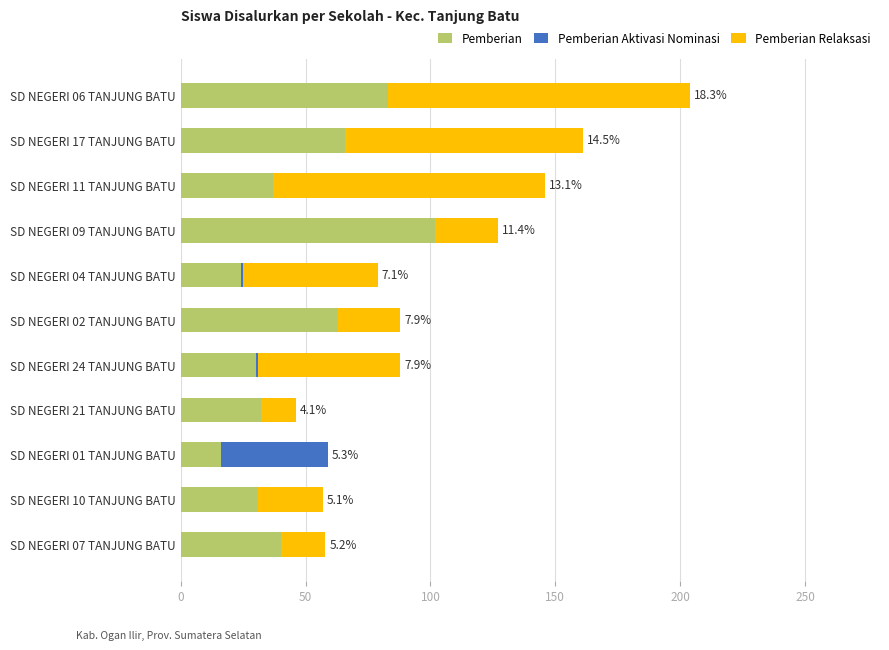

How many categories are shown in the chart?

11